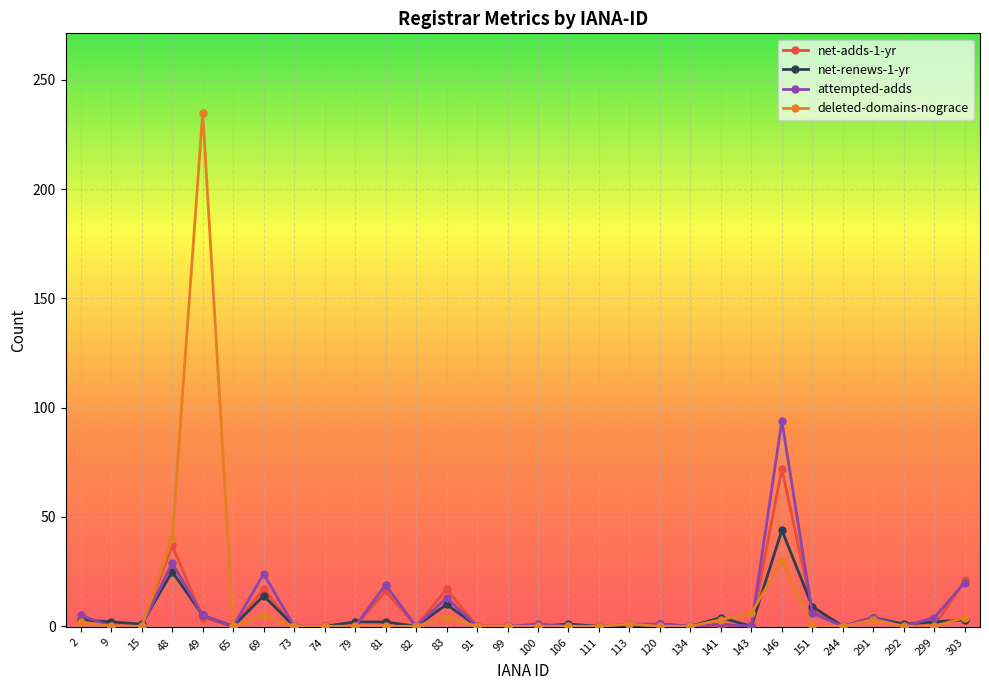

How many distinct data groups are displayed?

4